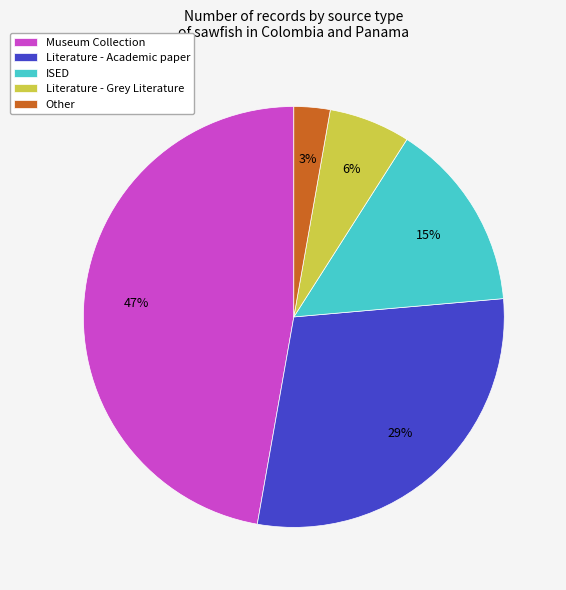

To the nearest percent, what percentage of the pie is ISED?

15%